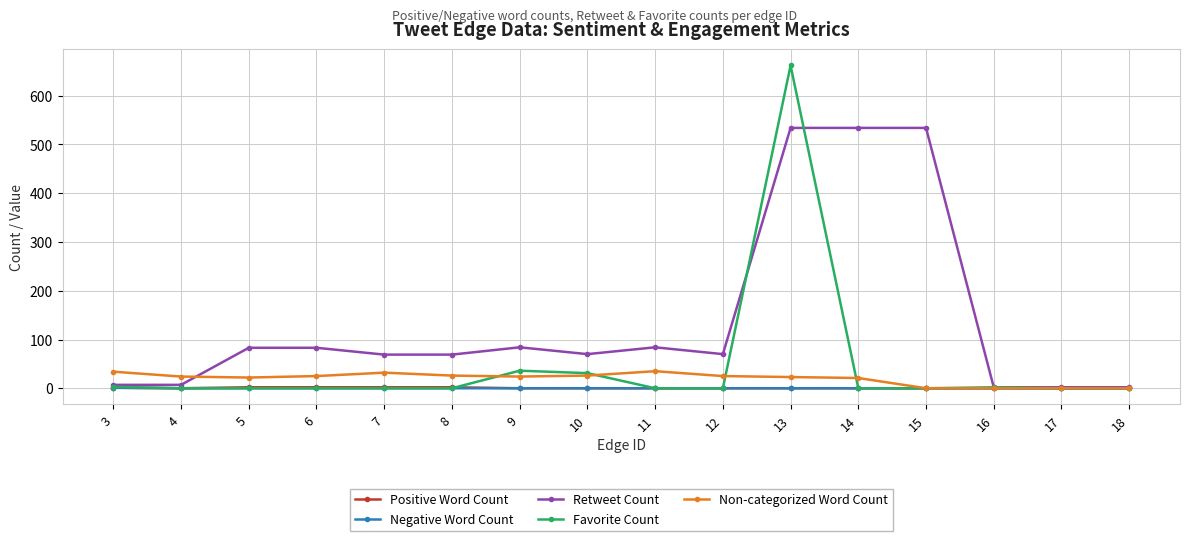

The value of Negative Word Count at 15 is 0. True or false?

True